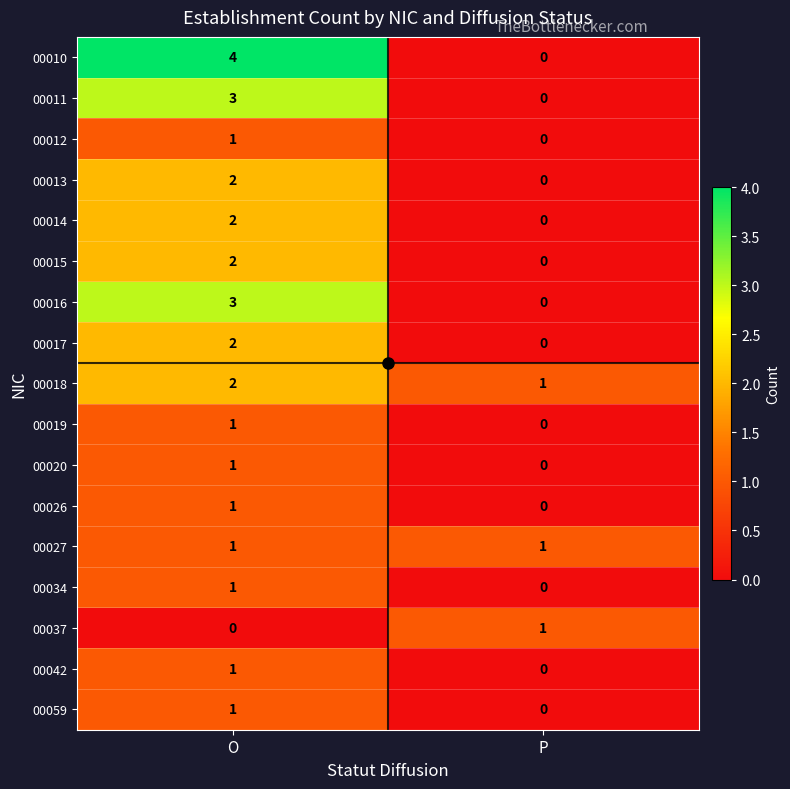

List the labels in order of 00026 value, smallest first.

P, O